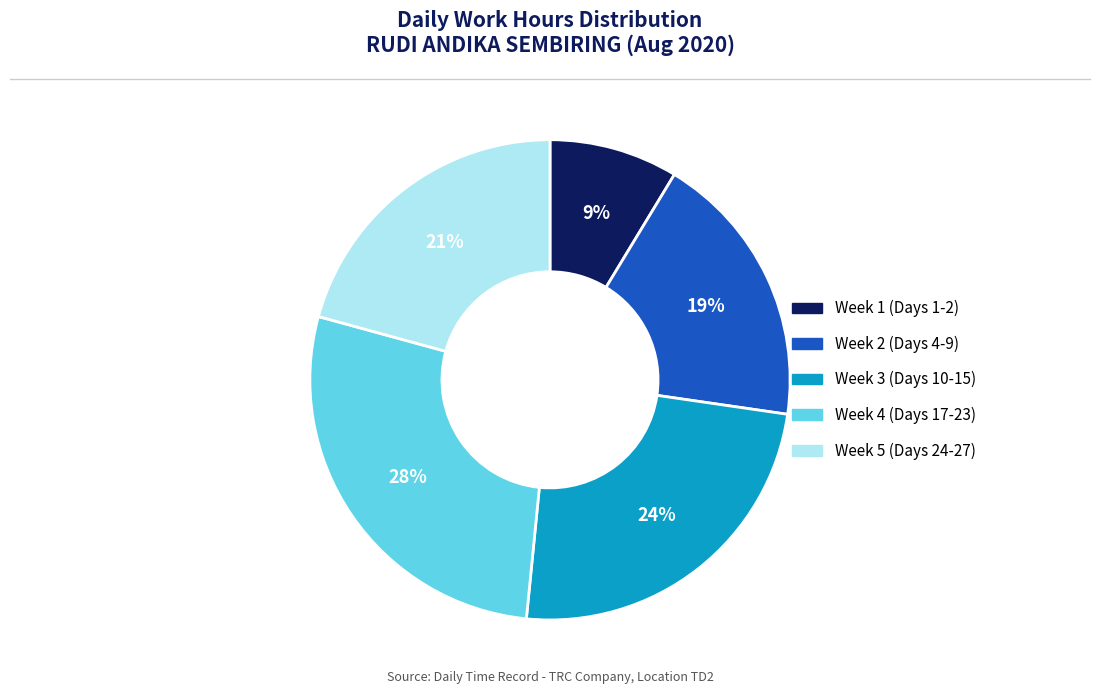

To the nearest percent, what is the average slice percentage?

20%